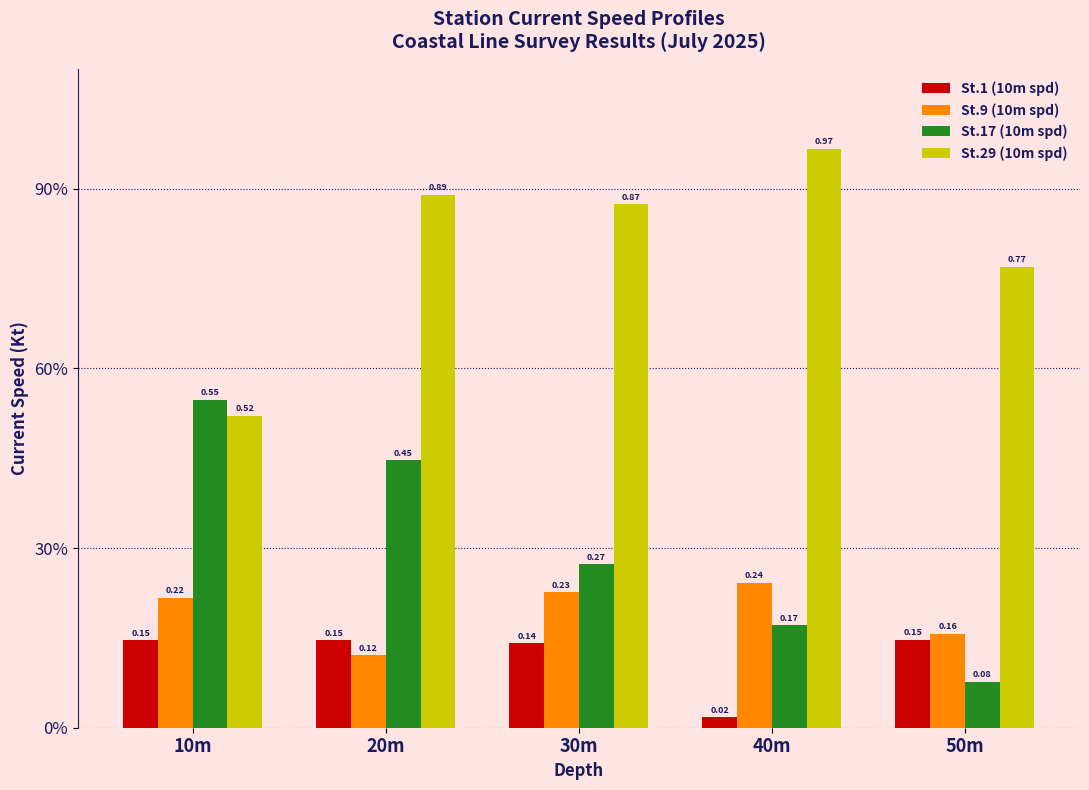

At which label is St.17 (10m spd) closest to 0?

50m